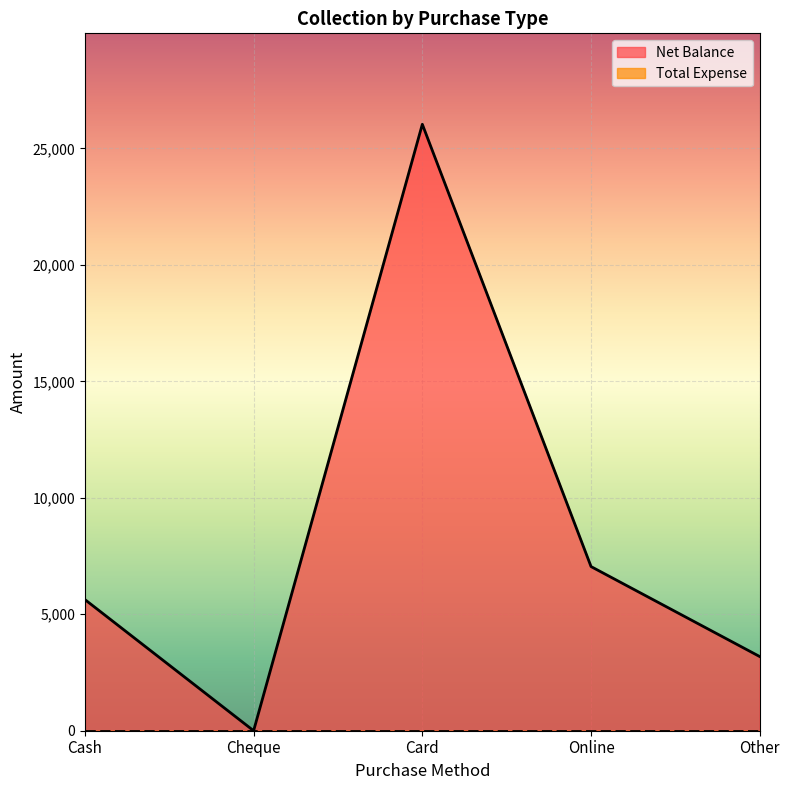

Reading right to left, transcribe all the data shown in this chart.

3184	7048	26037	0	5631